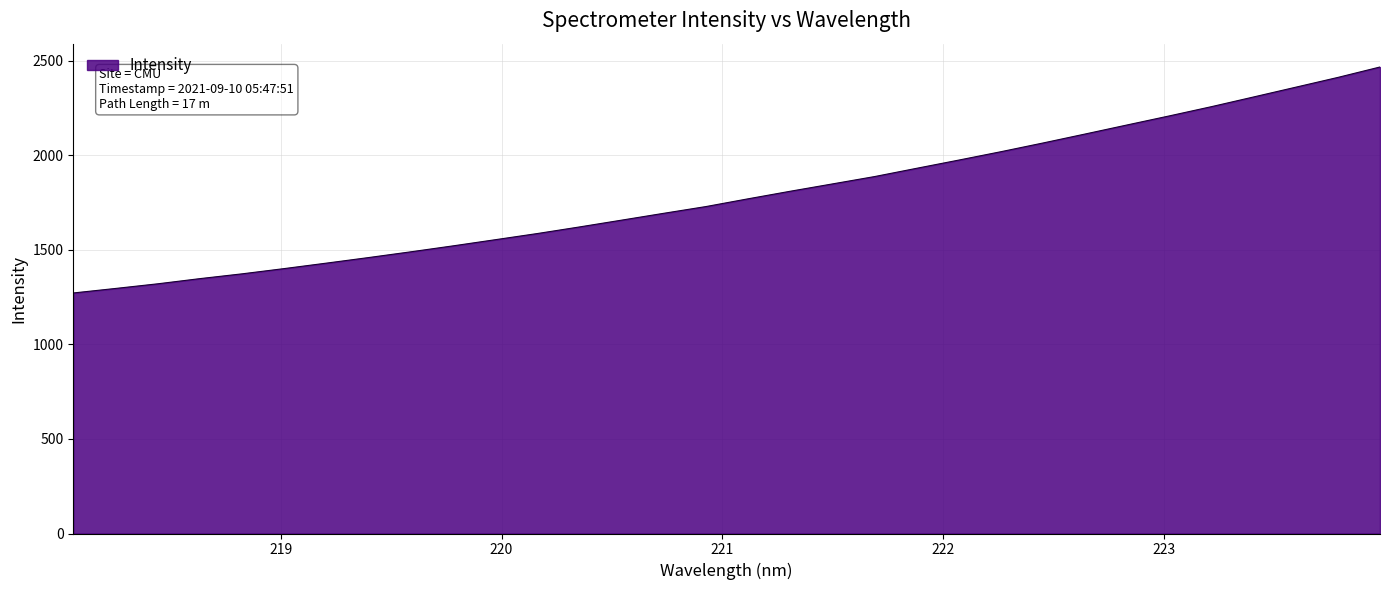

What is the minimum value shown in the chart?

1271.4